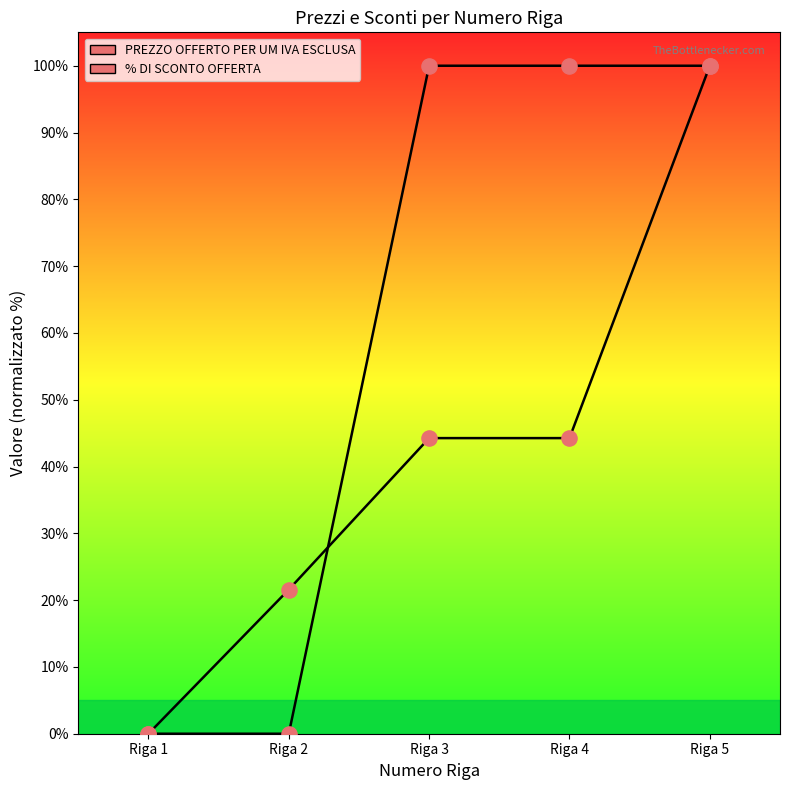

Is the value of PREZZO OFFERTO PER UM IVA ESCLUSA at Riga 2 greater than the value of % DI SCONTO OFFERTA at Riga 4?

No